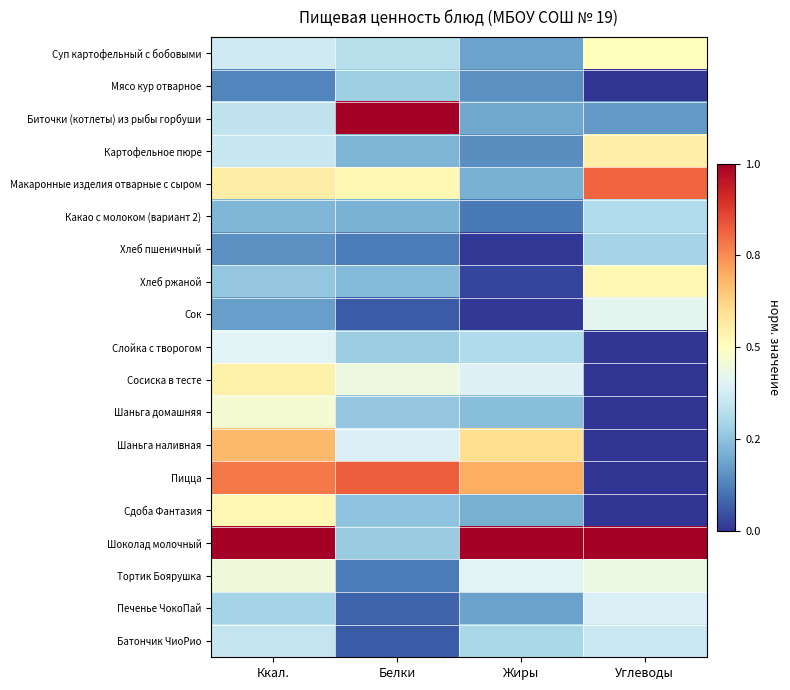

Which has a higher value, Жиры or Белки?

Белки